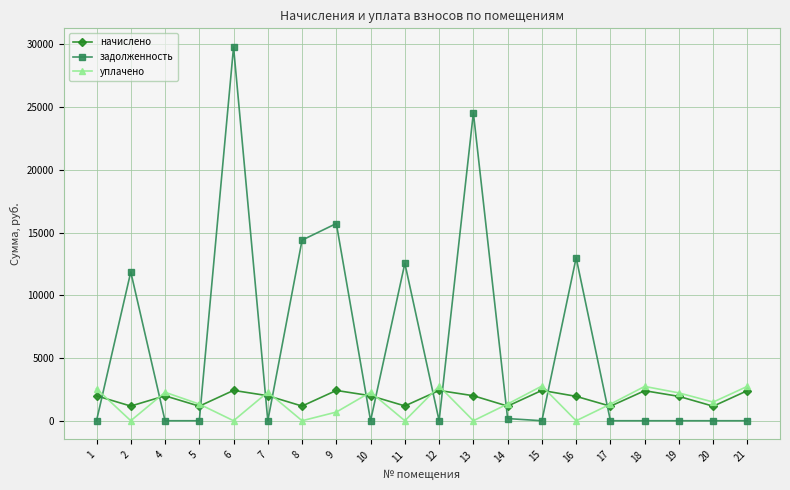

What are all the series names shown in the legend?

начислено, задолженность, уплачено